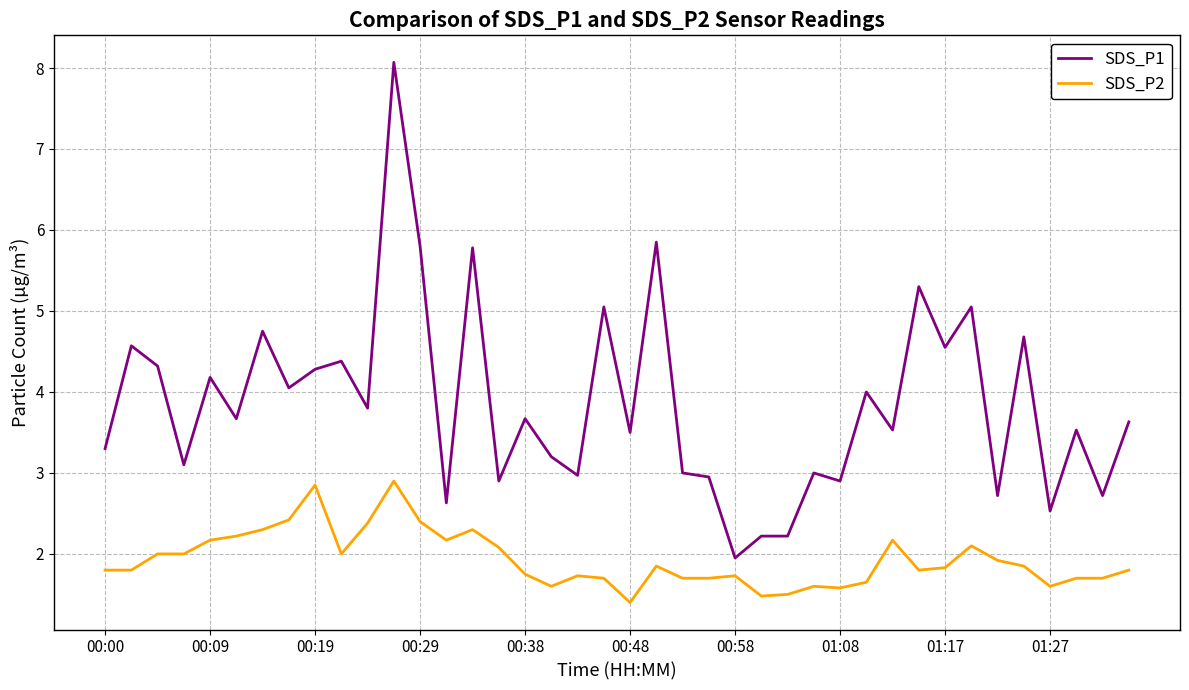

True or false: SDS_P2 has more than 0 points higher than both neighbors.

True